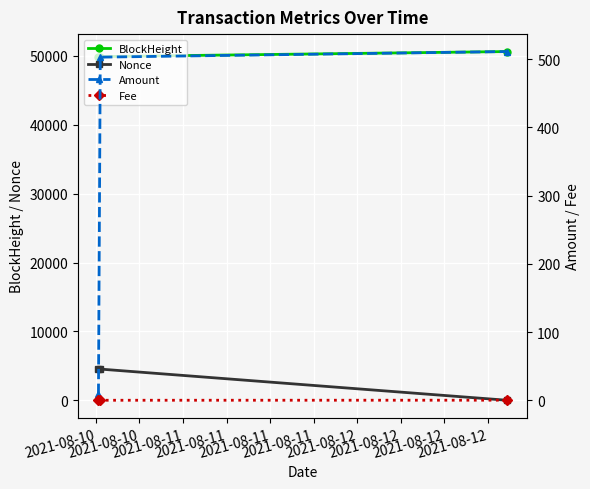

How many series are shown in this chart?

4